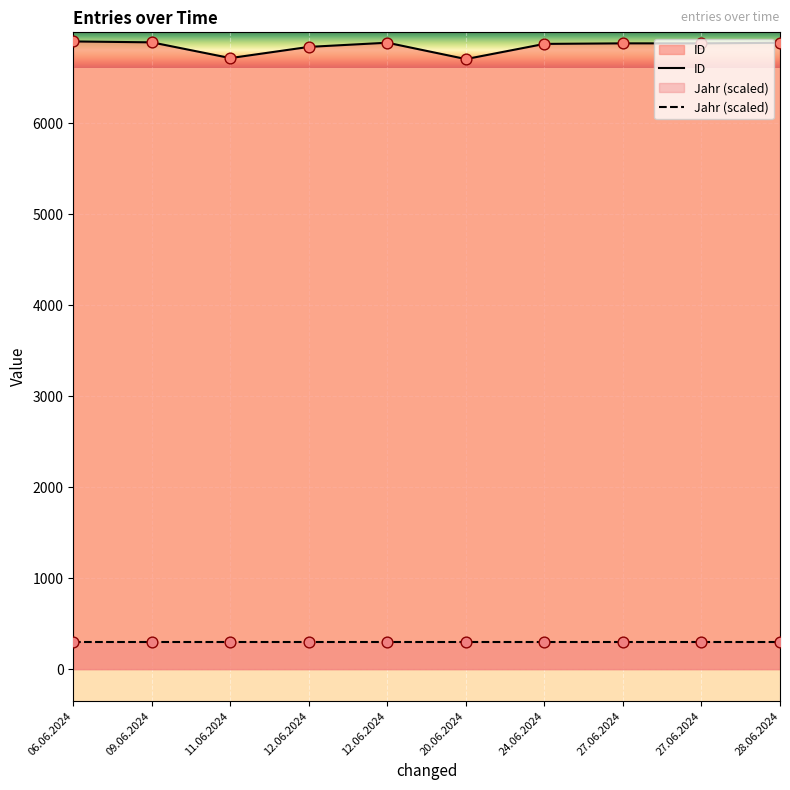

Is the value of Jahr (scaled) at 12.06.2024 greater than the value of ID at 09.06.2024?

No